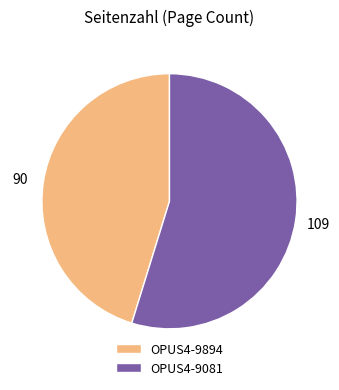

Which slice is the largest?

OPUS4-9081